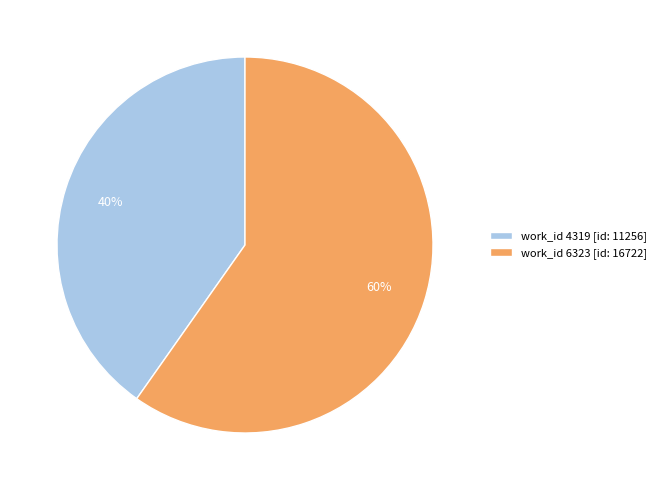

The work_id 4319 [id: 11256] slice represents 30% of the pie. True or false?

False